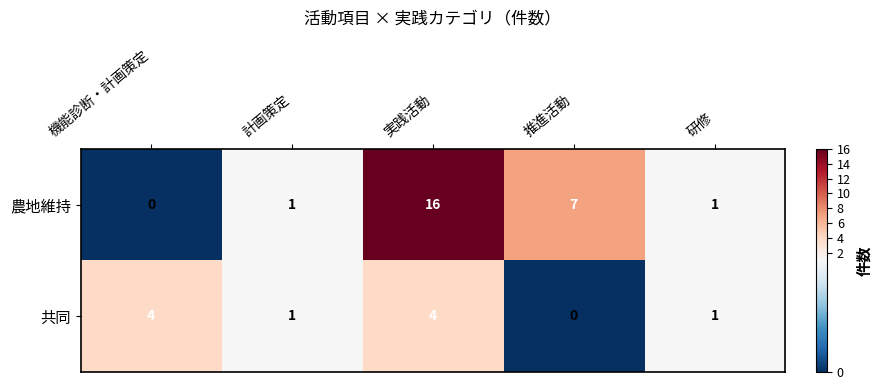

What is the difference between the highest and lowest values at 実践活動?

12